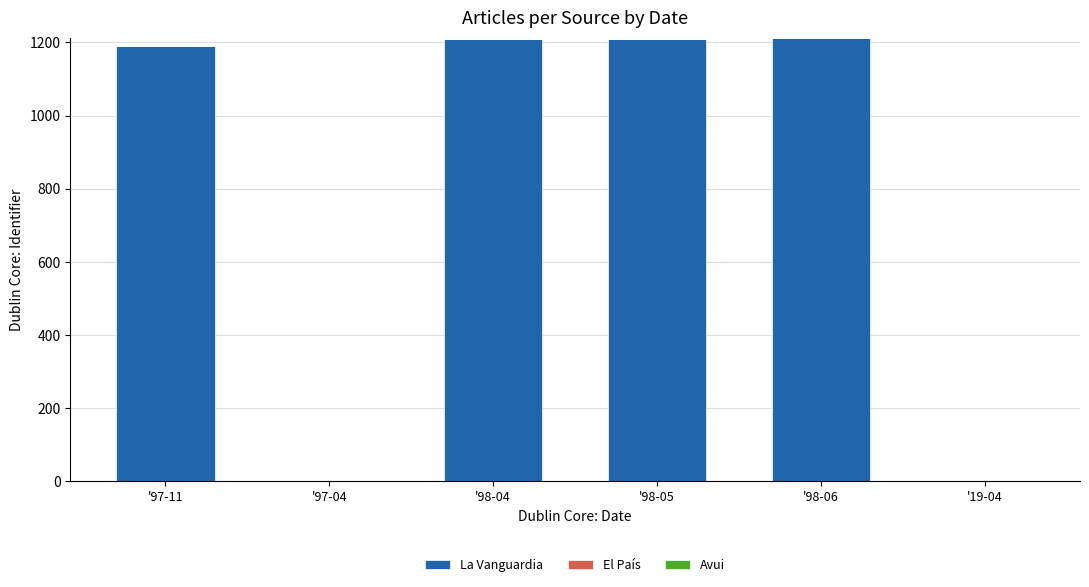

At which label is El País closest to 0?

'97-11